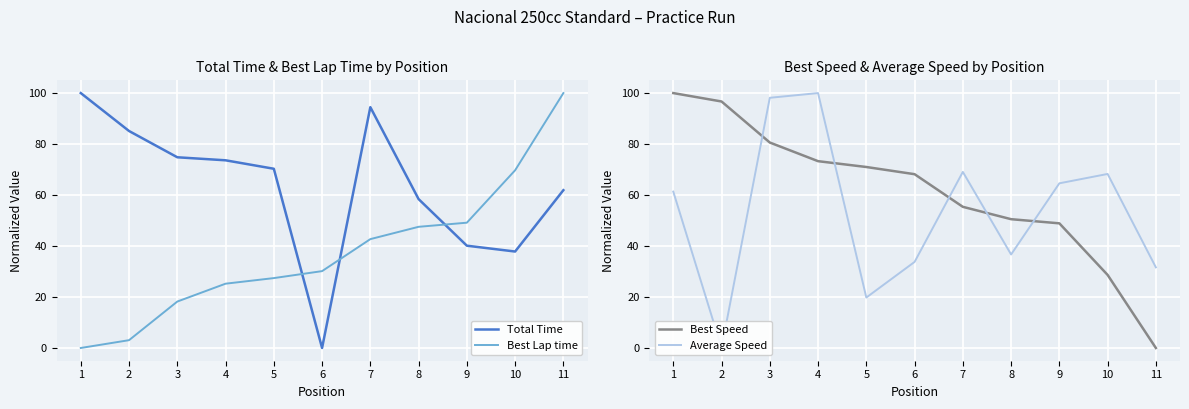

Reading left to right, what are all the values shown in this chart?

Total Time: 100.0	85.1	74.8	73.6	70.3	0.0	94.5	58.4	40.1	37.8	61.9
Best Lap time: 0.0	3.1	18.2	25.2	27.4	30.2	42.7	47.5	49.2	69.7	100.0
Best Speed: 100.0	96.7	80.6	73.3	71.0	68.2	55.4	50.5	48.9	28.7	0.0
Average Speed: 61.3	0.0	98.2	100.0	19.8	33.8	69.1	36.7	64.6	68.3	31.6